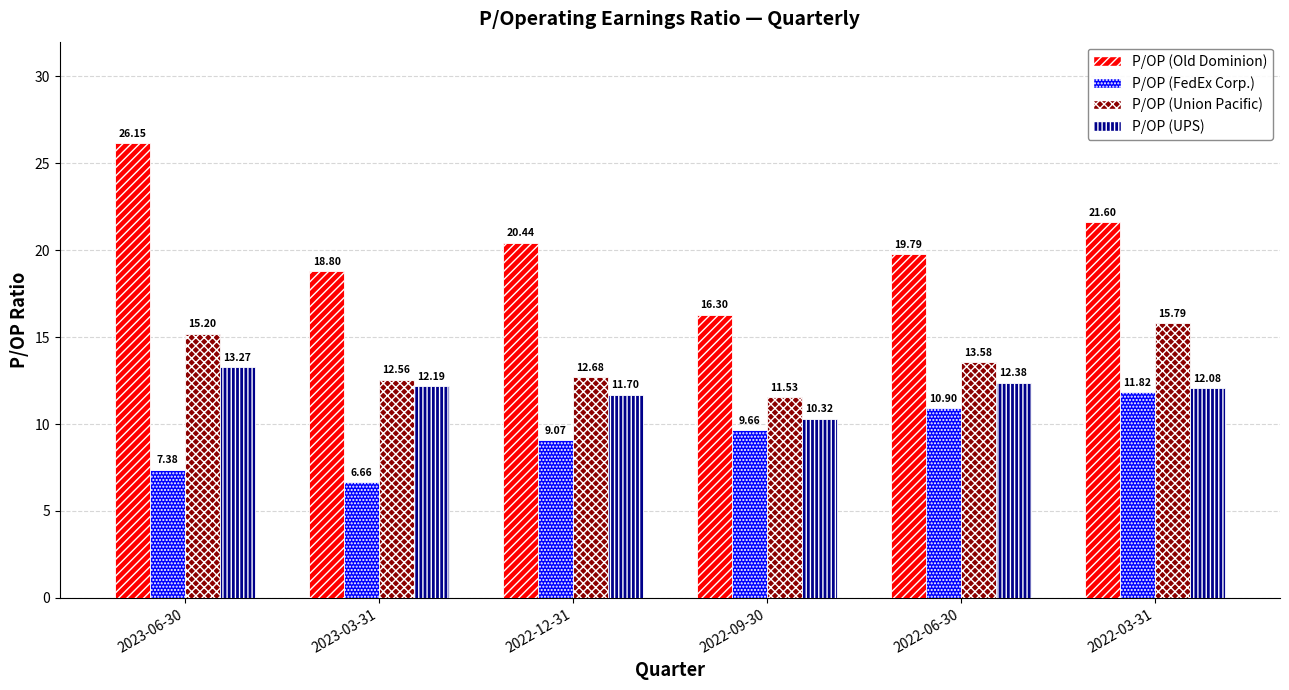

What is the label of the 1st bar from the left?

2023-06-30